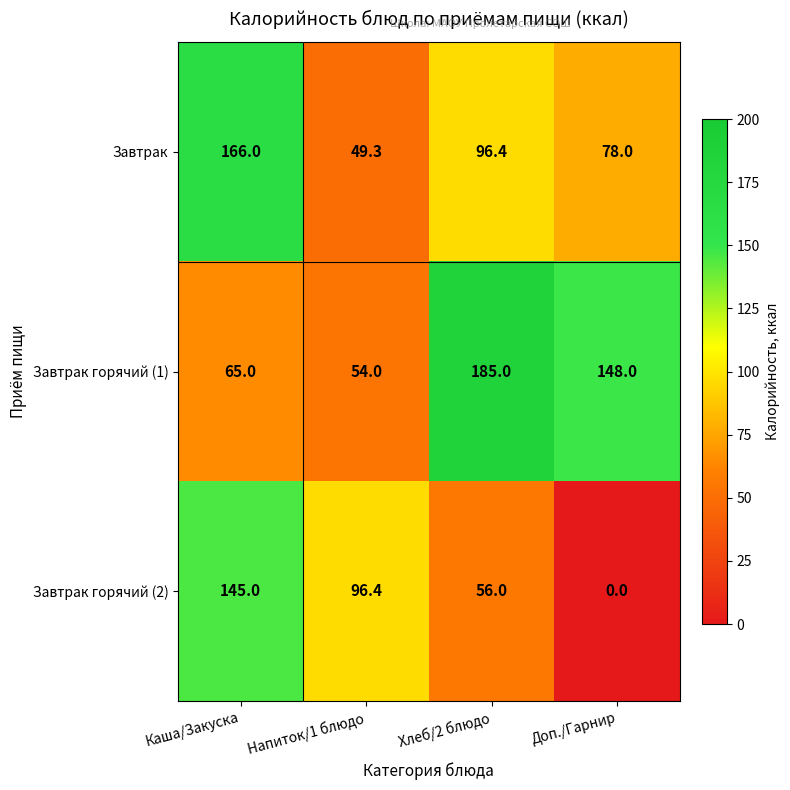

What is the total value across all series at Напиток/1 блюдо?

199.7